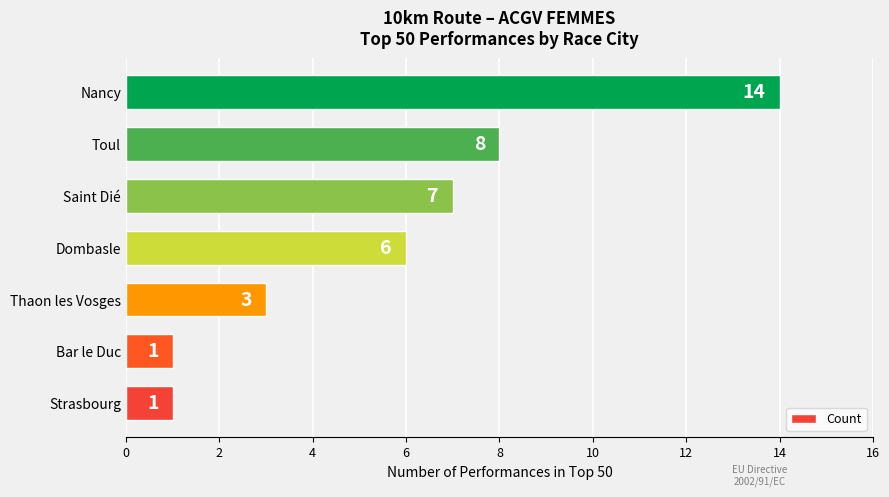

What is the change in value from Strasbourg to Saint Dié?

+6